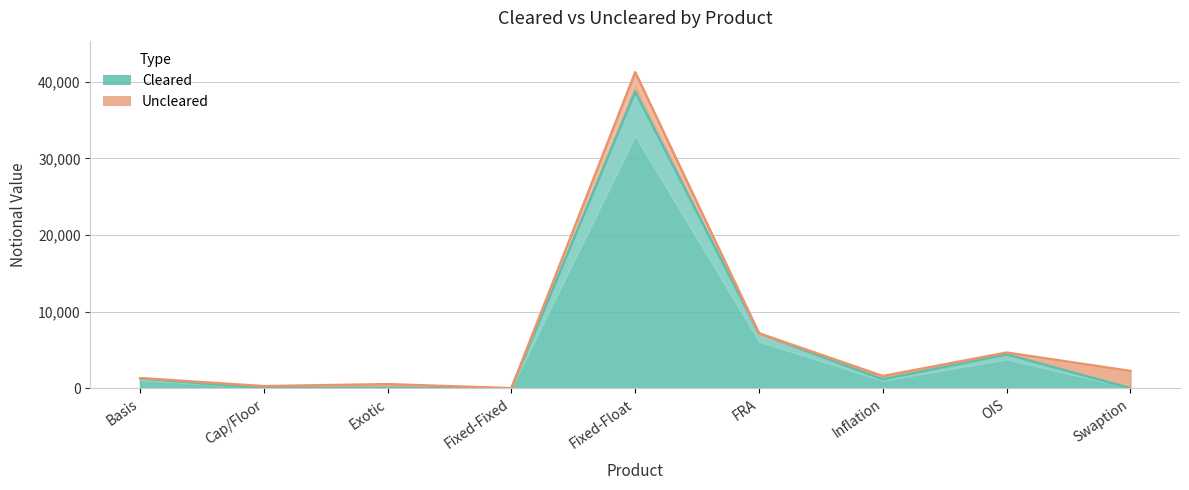

What is the value of the 5th point from the left?

38692